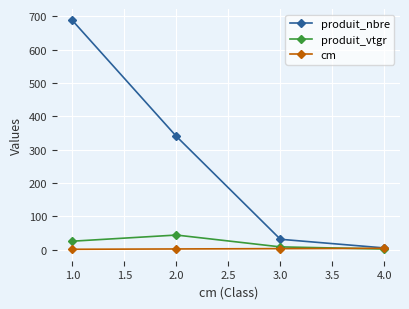

What is the maximum value shown in the chart?

688.0